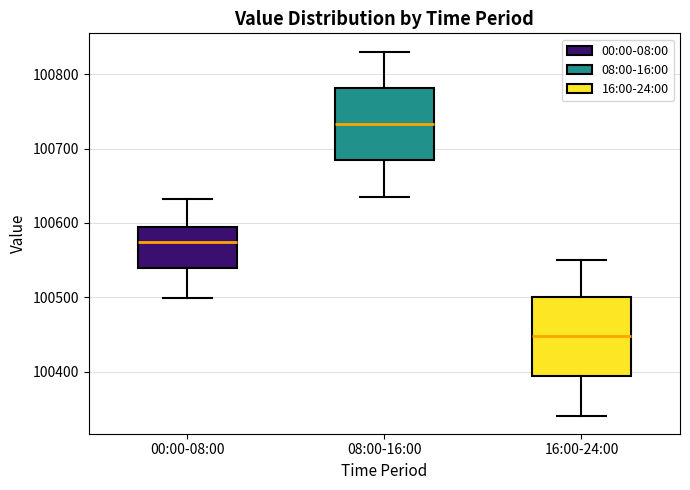

Which box's median line is the highest?

08:00-16:00